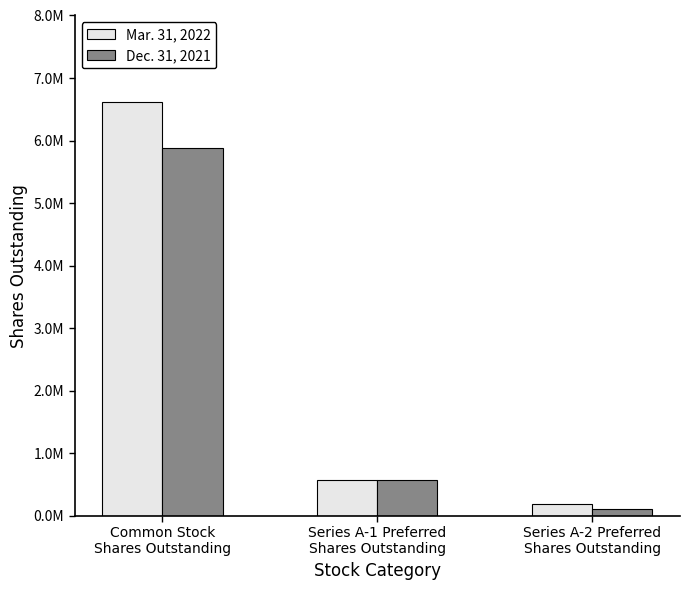

Which series has the largest total across all categories?

Mar. 31, 2022